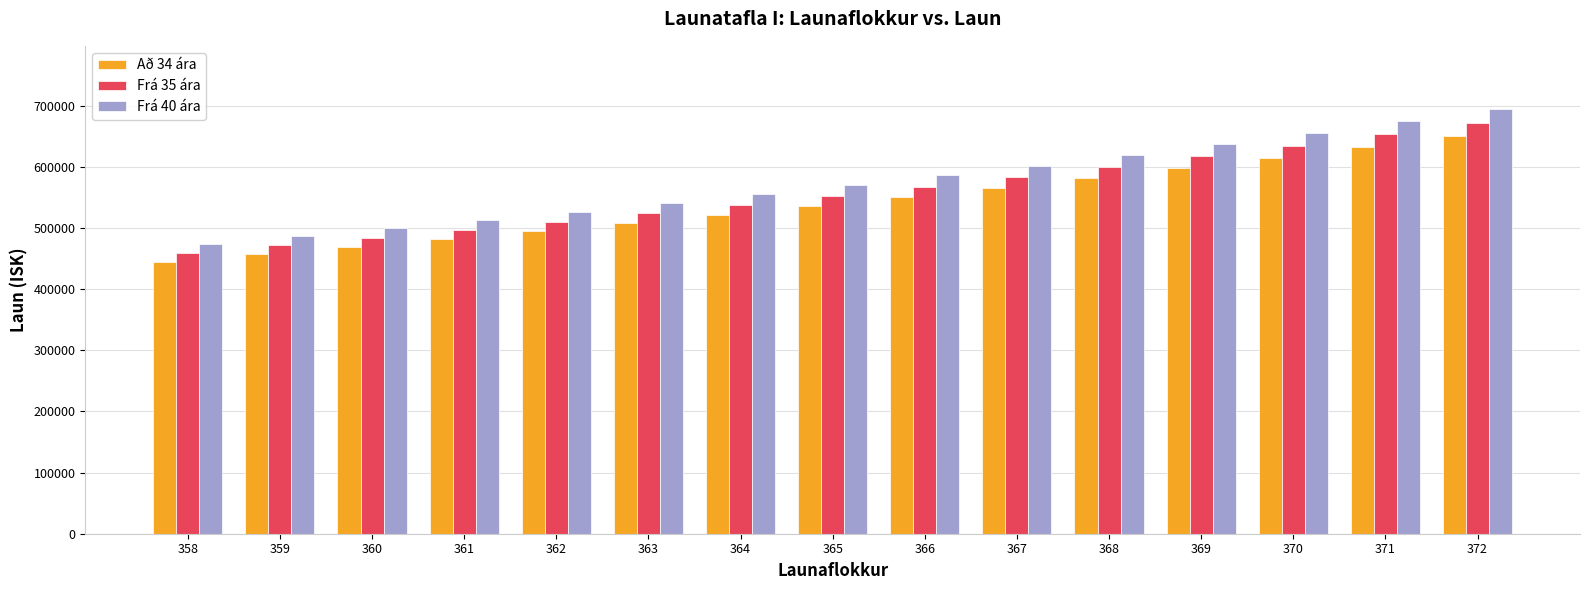

Rank the series by their average value, from highest to lowest.

Frá 40 ára, Frá 35 ára, Að 34 ára